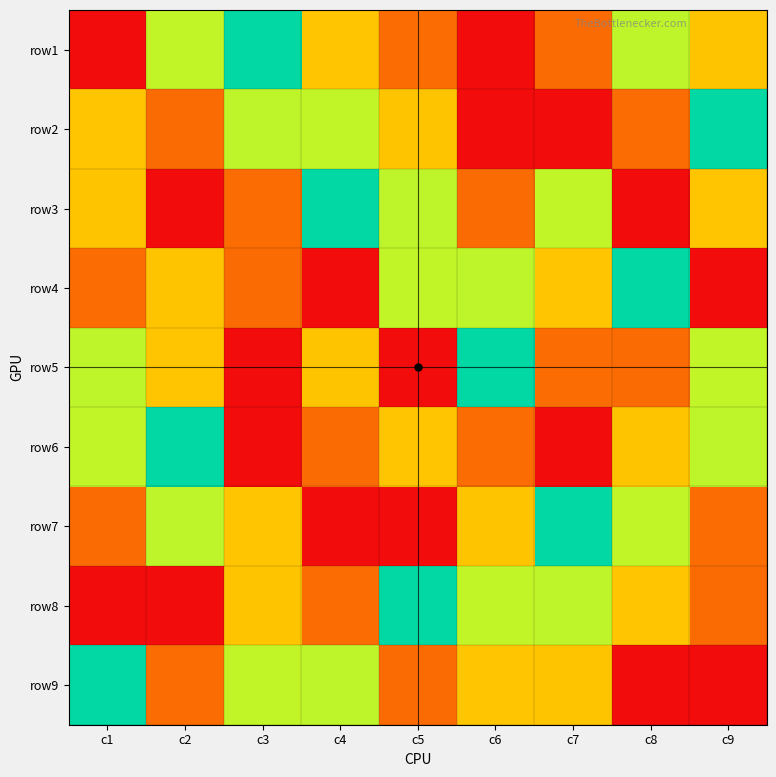

Which series changed the most between c5 and c8?

row5